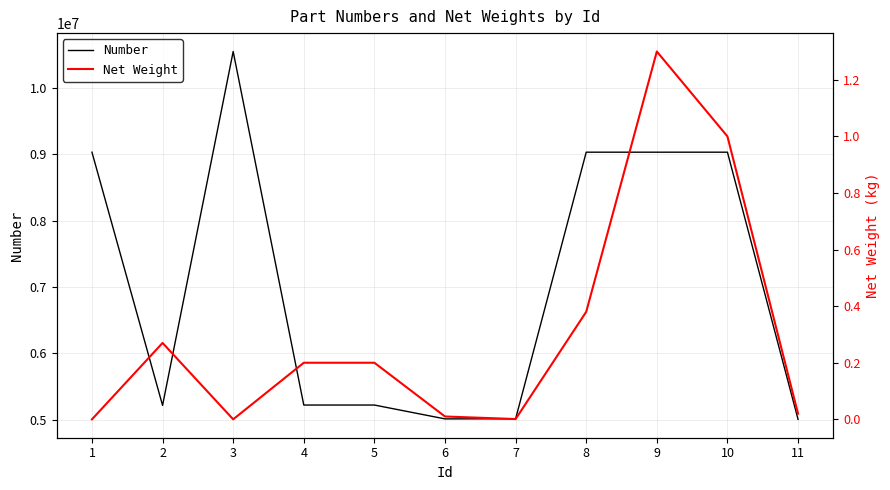

Rank the series by their average value, from lowest to highest.

Net Weight, Number